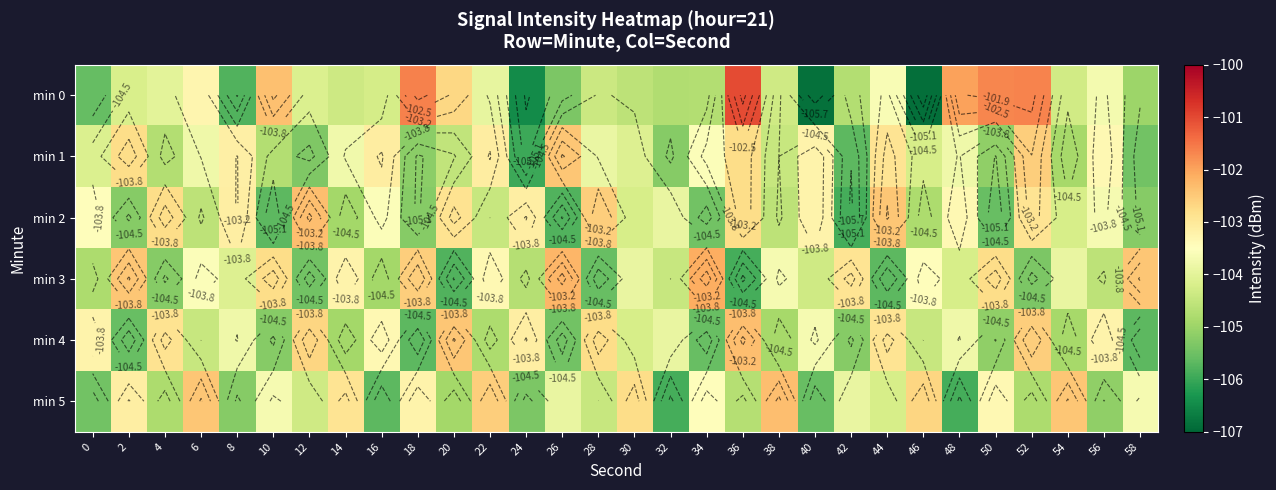

Which category has the lowest value in the min 5 series?

32